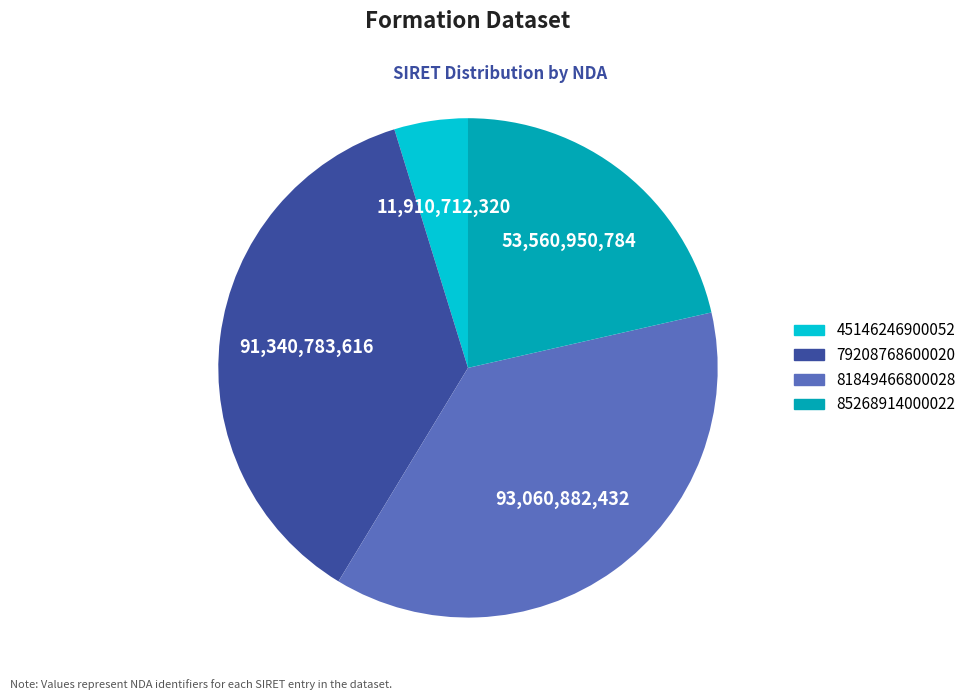

Which category has the smallest portion of the pie?

45146246900052